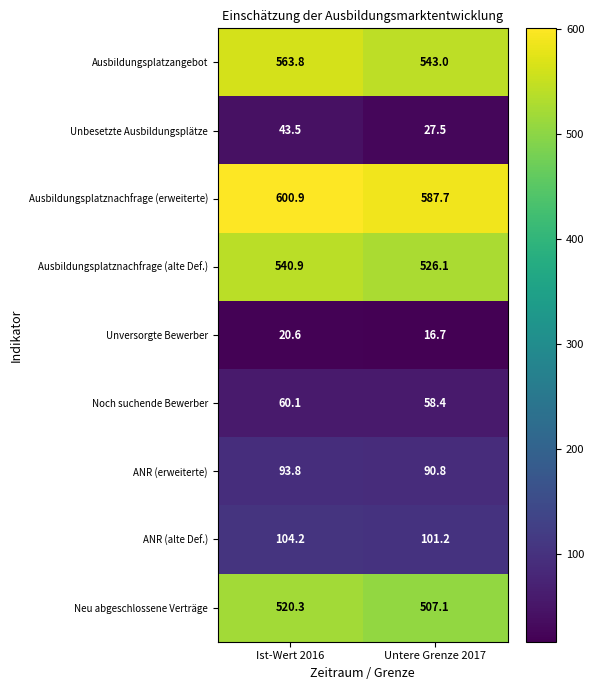

What is the total value across all series at Untere Grenze 2017?

2458.5